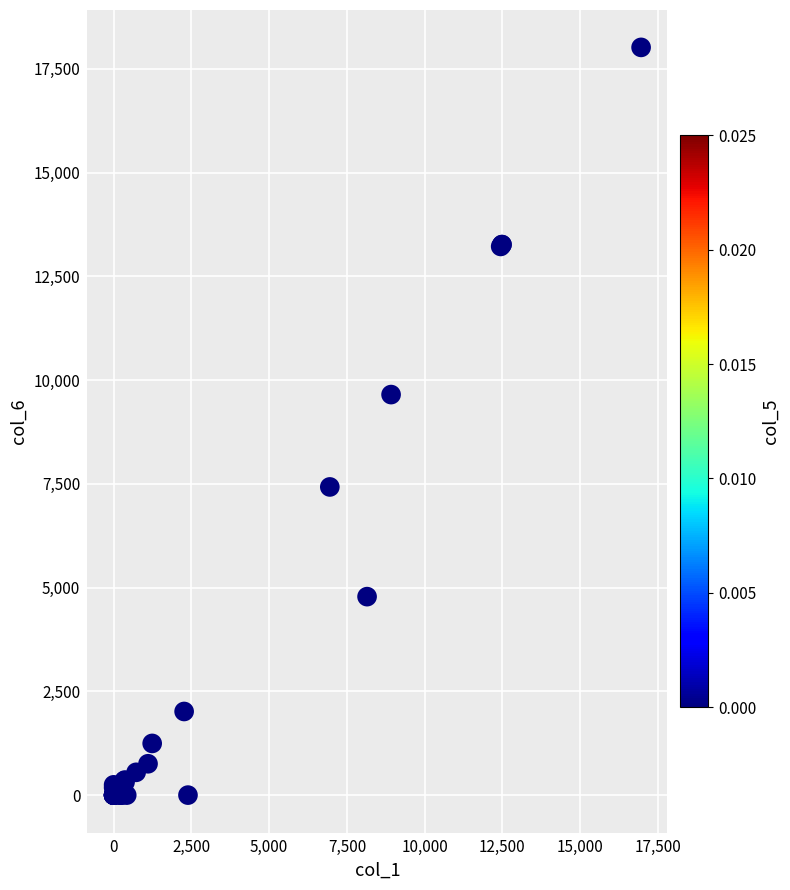

What Y value in the scatter plot is closest to 9007?

9649.8